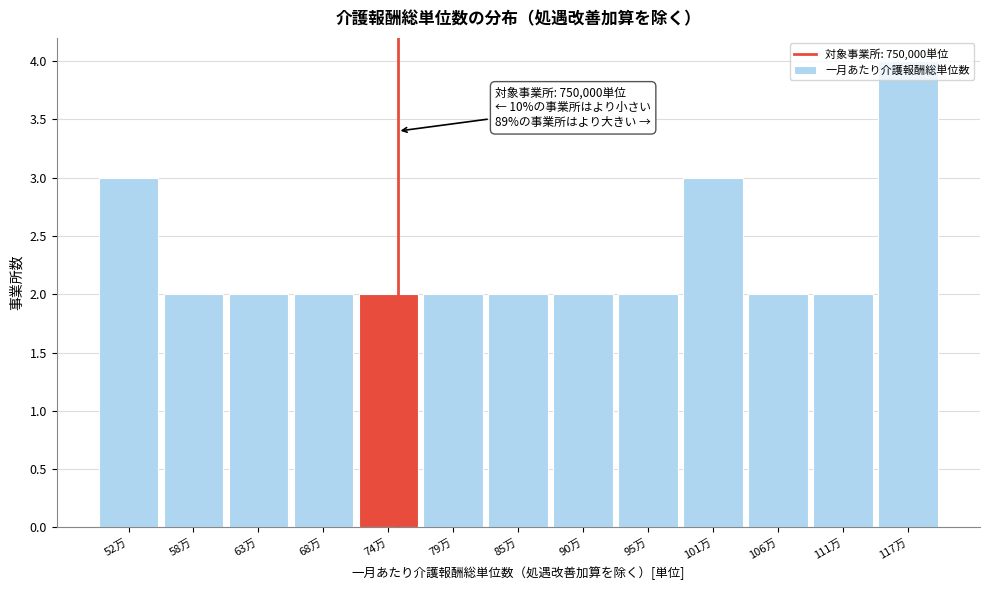

Approximately how many times larger is the value at 79万 compared to 74万?

1.0